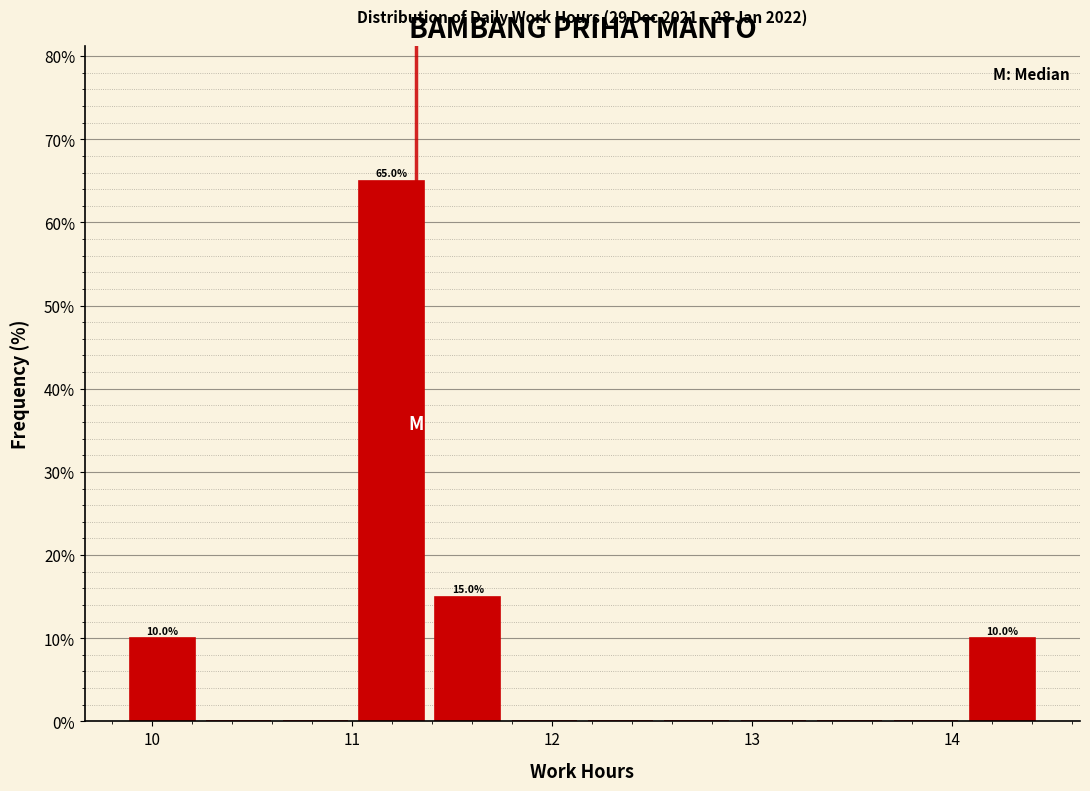

Around what value on the x-axis is the tallest bar? Give the approximate position of its centre, as read against the axis.

11.2